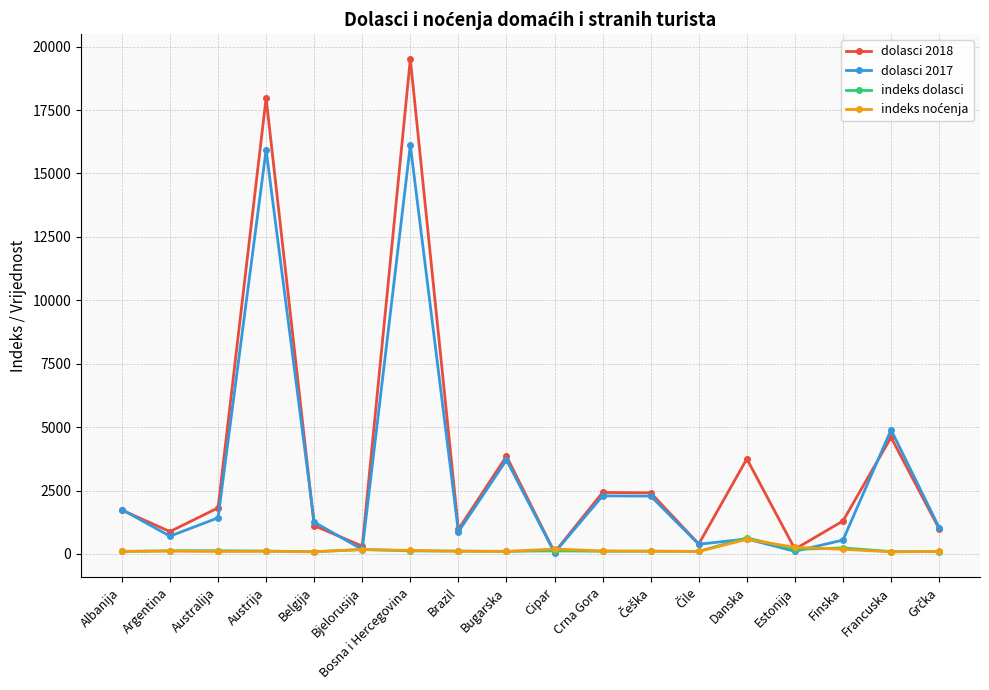

At which category is the sum across all series the highest?

Bosna i Hercegovina